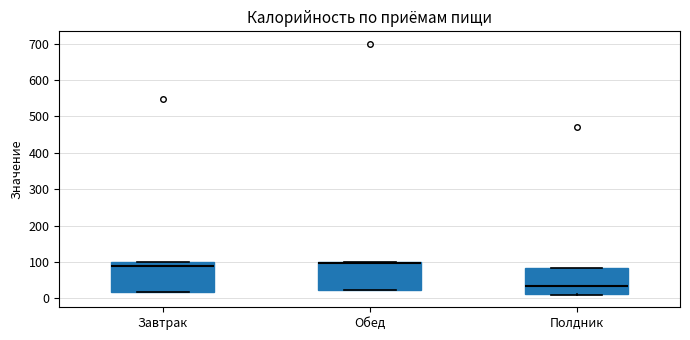

Reading left to right, read every box against the y-axis: the position of its median line, the range the box covers, and the ends of its whiskers. The values are not printed on the chart, so give them approximately, as read against the axis.

Завтрак: median 90, box 20 to 100, whiskers 20 to 100
Обед: median 100 (just below the box's upper edge), box 20 to 100, whiskers 20 to 100
Полдник: median 30, box 10 to 80, whiskers 10 to 80